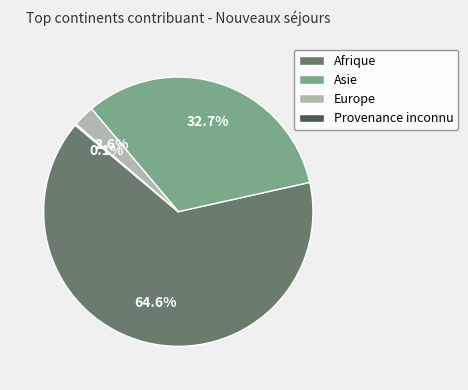

To the nearest percent, what percentage of the pie is Europe?

3%